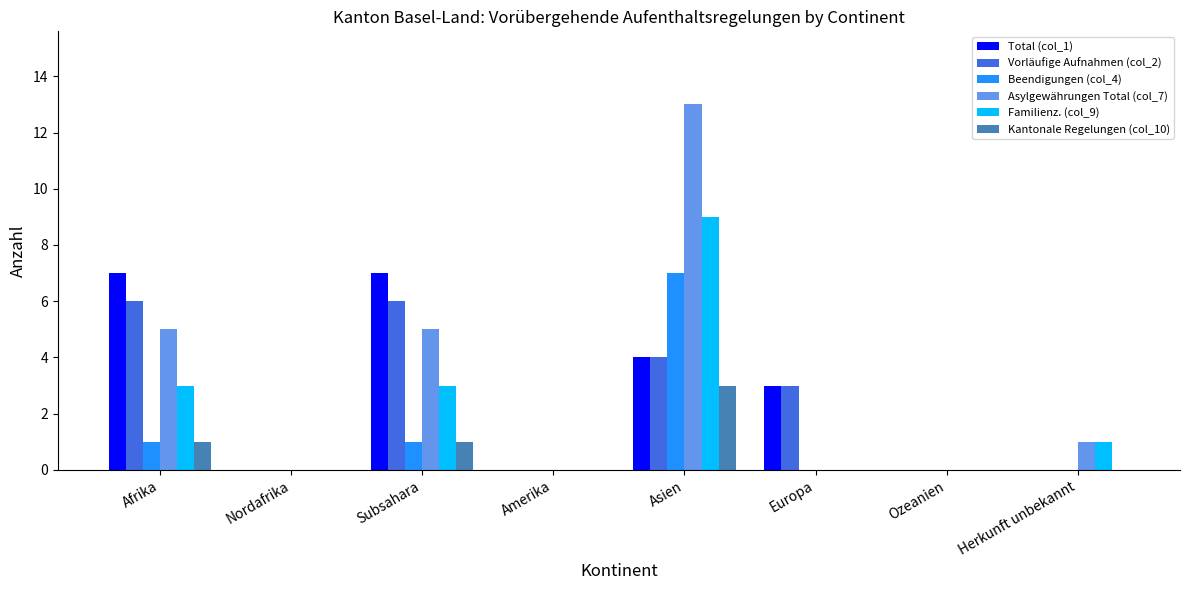

At which category does the chart reach its peak across all series?

Asien